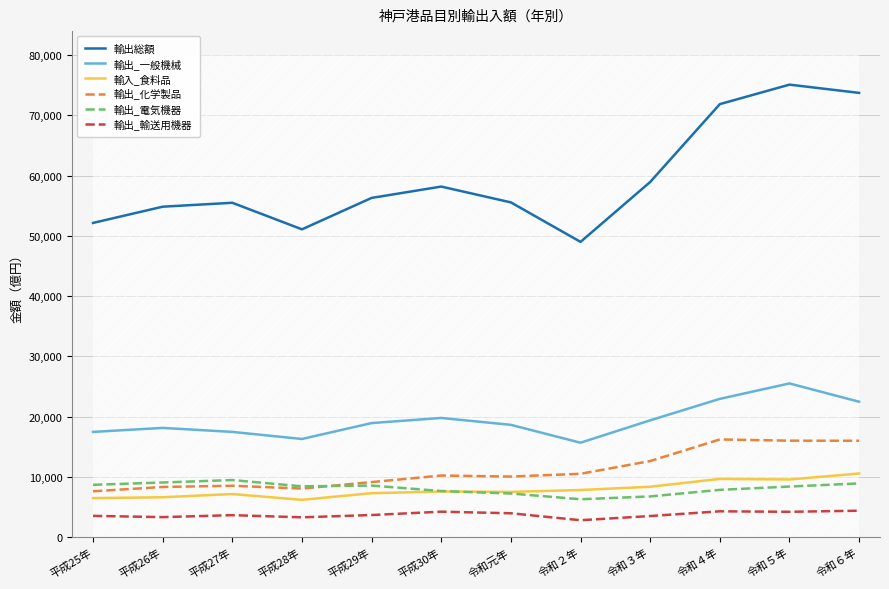

What position from the left is 令和３年?

9